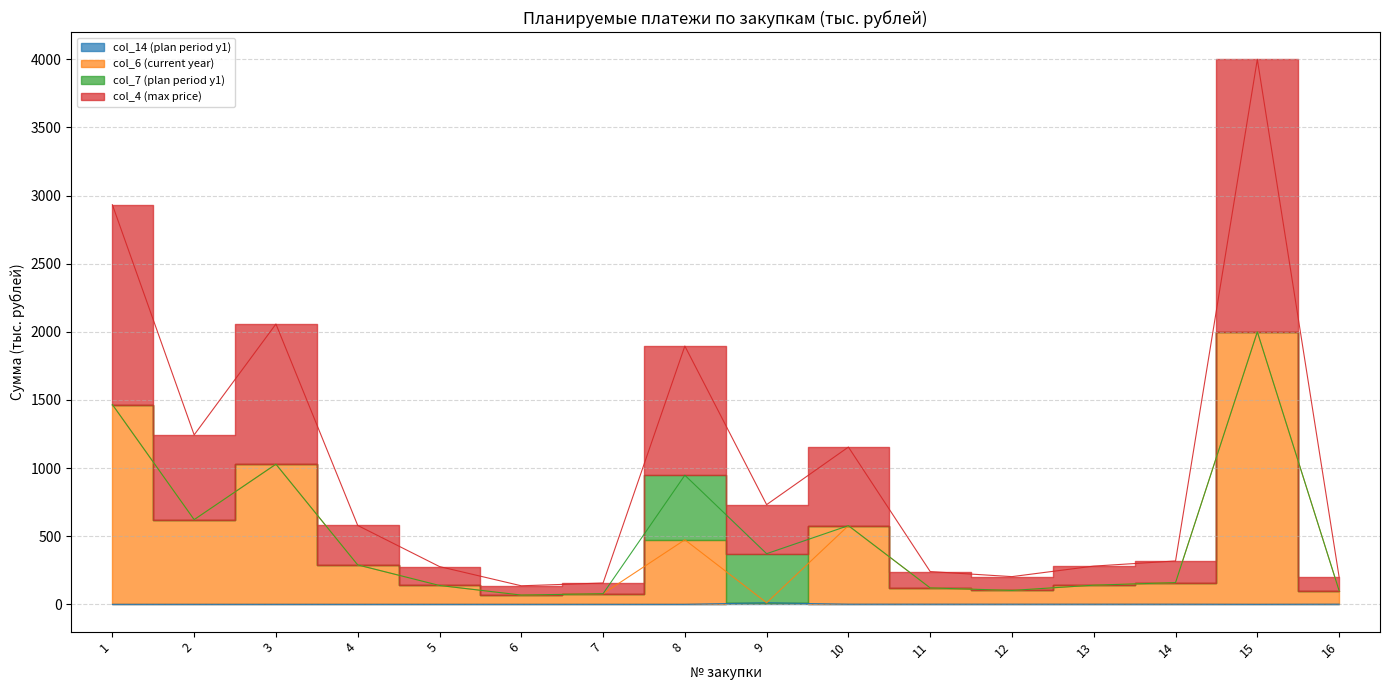

The value of col_4 (max price) at 5 is 173.5. True or false?

False